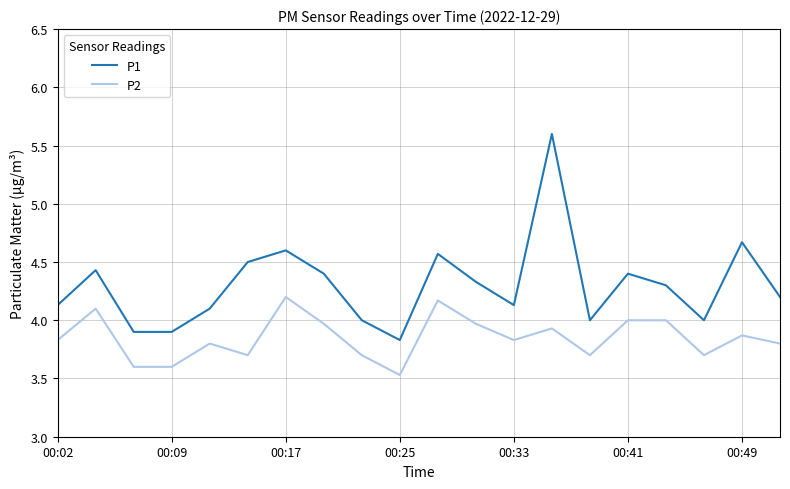

List the series in order of their peak value, highest first.

P1, P2